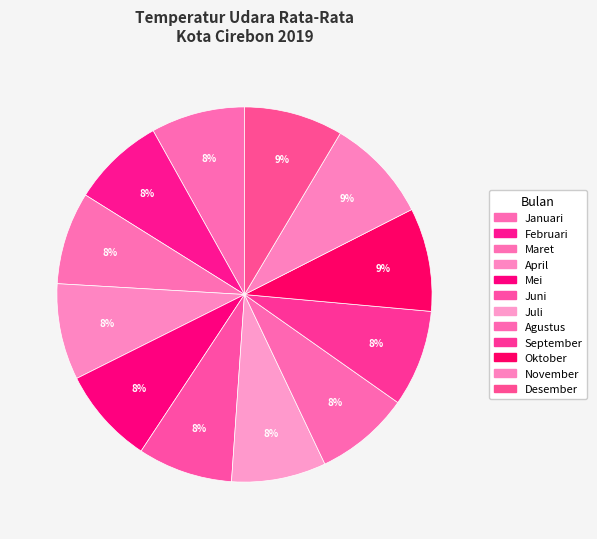

Rank the categories by value from highest to lowest.

November, Oktober, Desember, Mei, September, April, Juni, Agustus, Juli, Januari, Februari, Maret